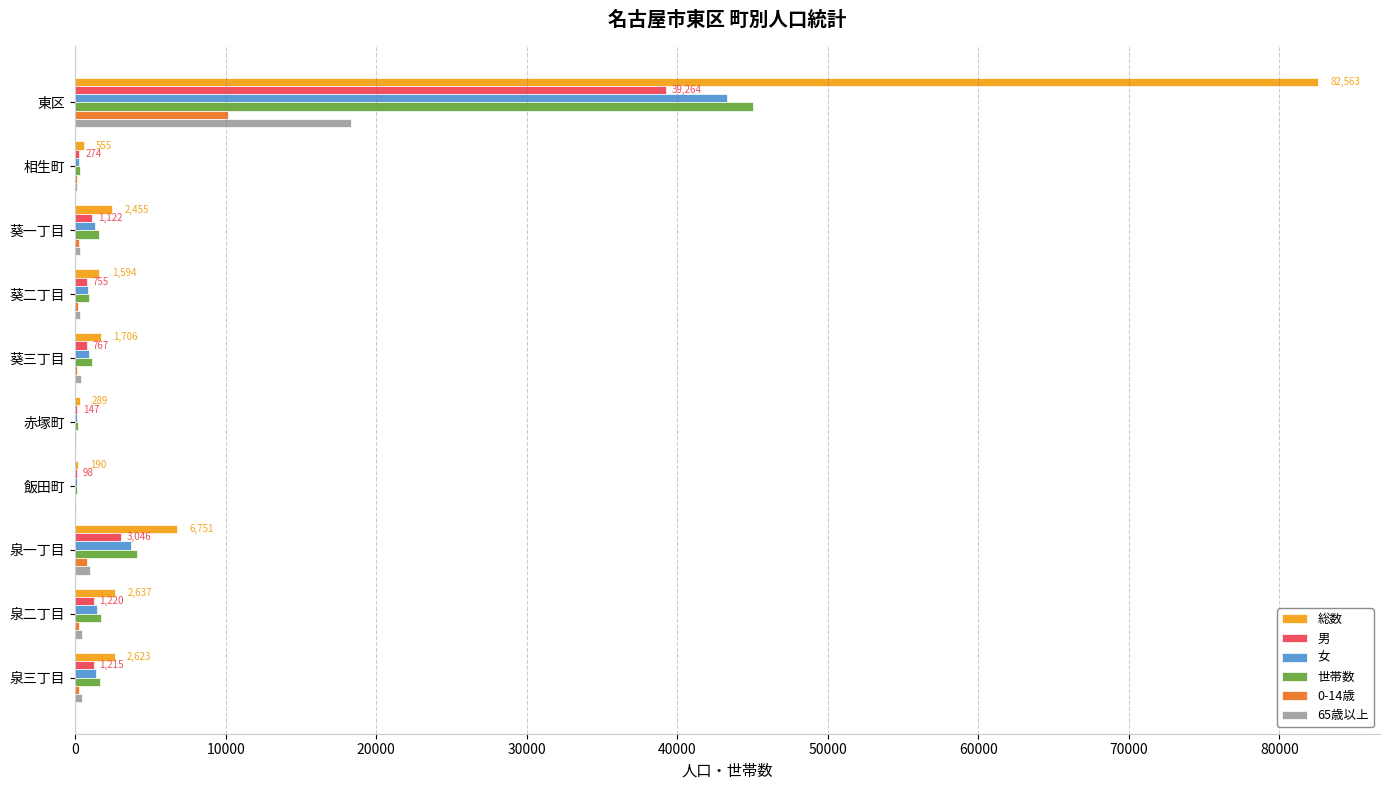

Which series changed the most between 東区 and 泉二丁目?

総数